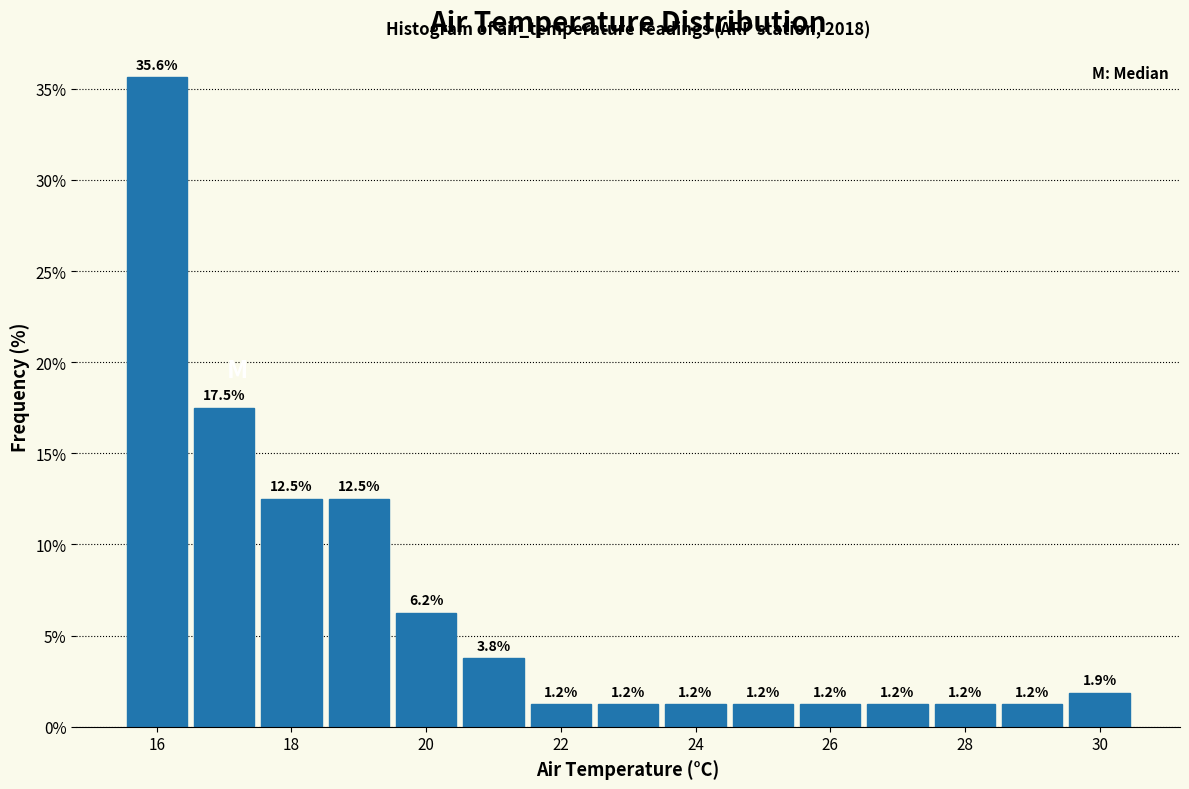

Reading left to right, transcribe this chart: for each bar, give the range it covers on the x-axis and its height. The bar edges are not printed on the chart, so give them approximately, as read against the axis.

15.5 to 16.5: 35.6
16.5 to 17.5: 17.5
17.5 to 18.5: 12.5
18.5 to 19.5: 12.5
19.5 to 20.5: 6.2
20.5 to 21.5: 3.8
21.5 to 22.5: 1.2
22.5 to 23.5: 1.2
23.5 to 24.5: 1.2
24.5 to 25.5: 1.2
25.5 to 26.5: 1.2
26.5 to 27.5: 1.2
27.5 to 28.5: 1.2
28.5 to 29.5: 1.2
29.5 to 30.5: 1.9